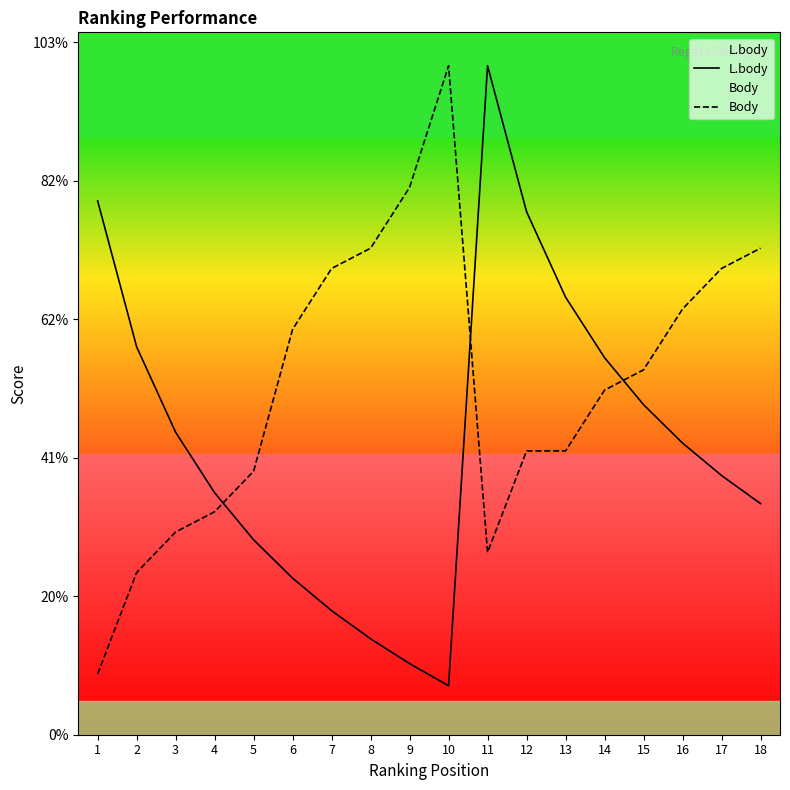

True or false: L.body and Body intersect in this chart.

True